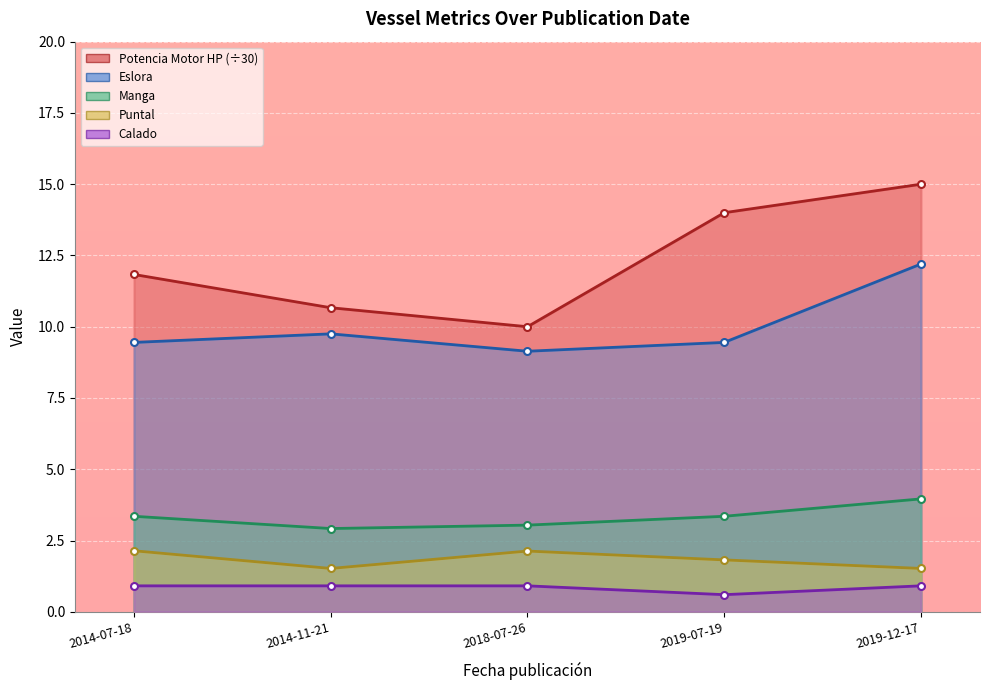

What is the difference between the maximum and minimum values in the Calado series?

0.3